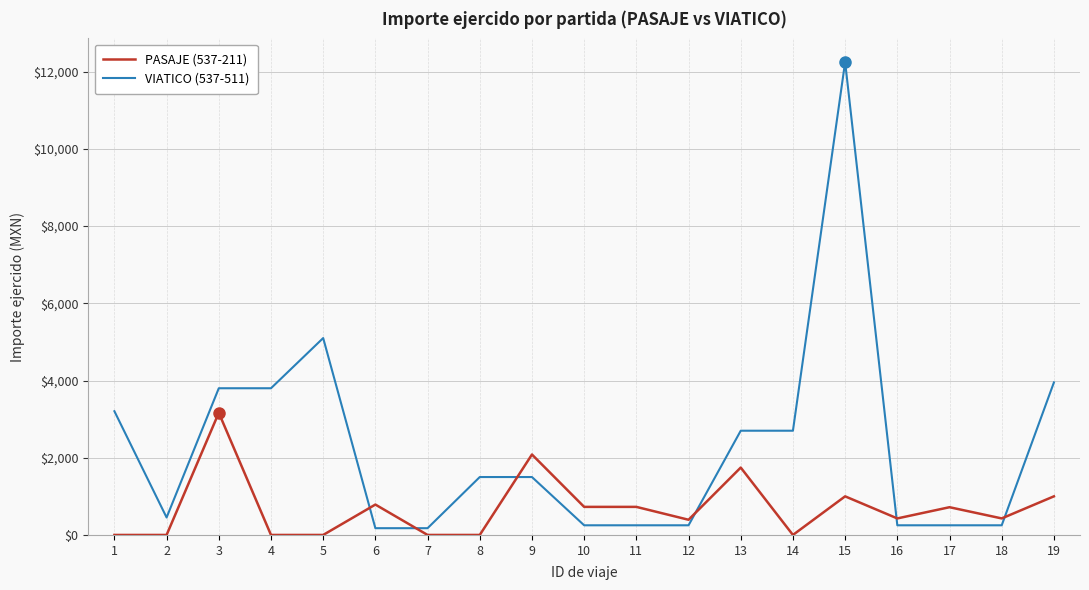

List the series in order of their overall mean, highest first.

VIATICO (537-511), PASAJE (537-211)